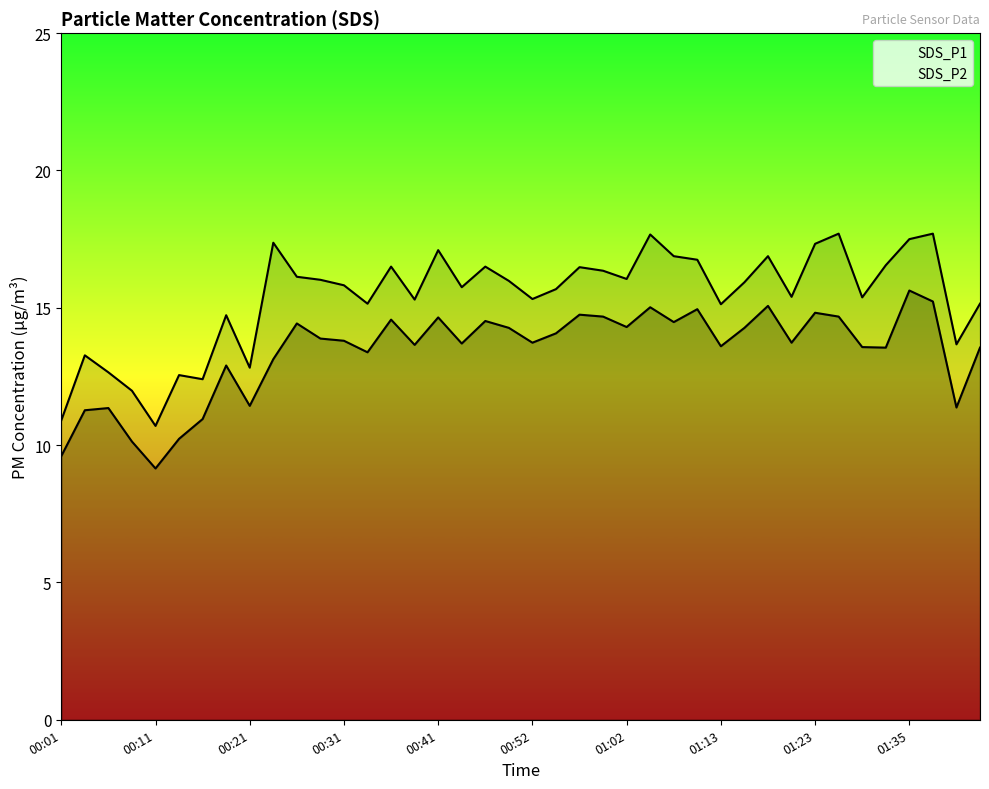

True or false: SDS_P1 has a value of 15.3 at 00:52.

True